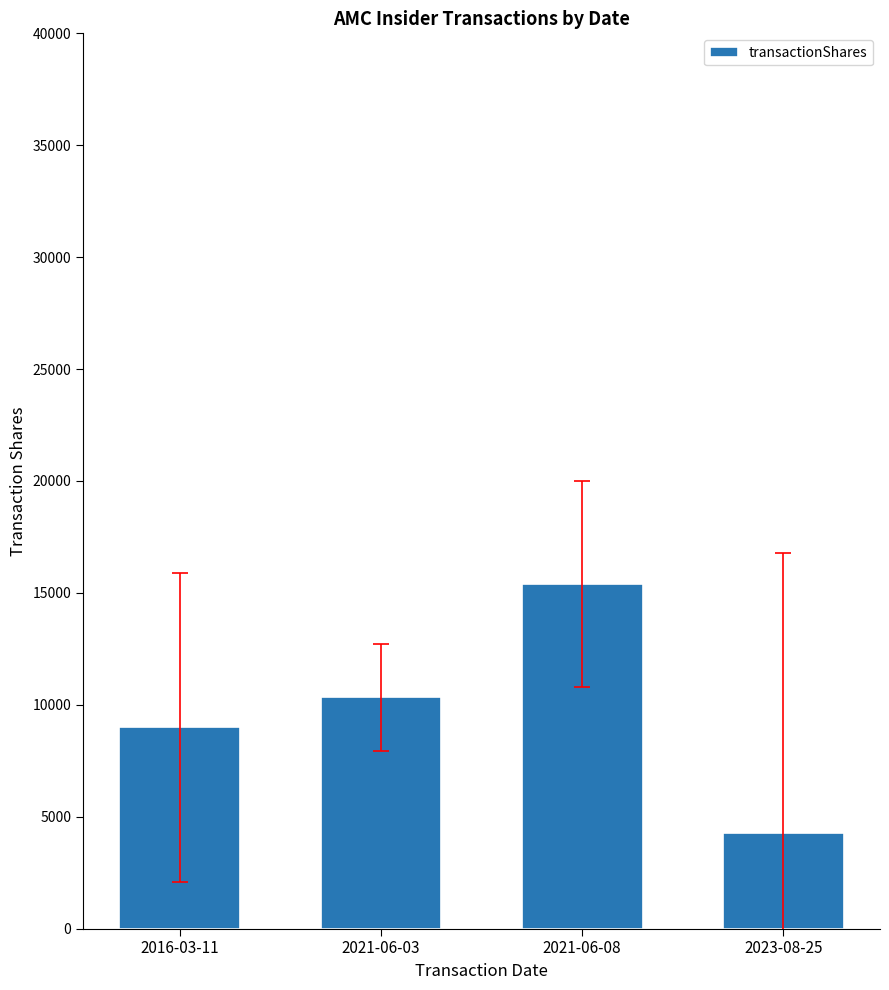

What is the average value?

9749